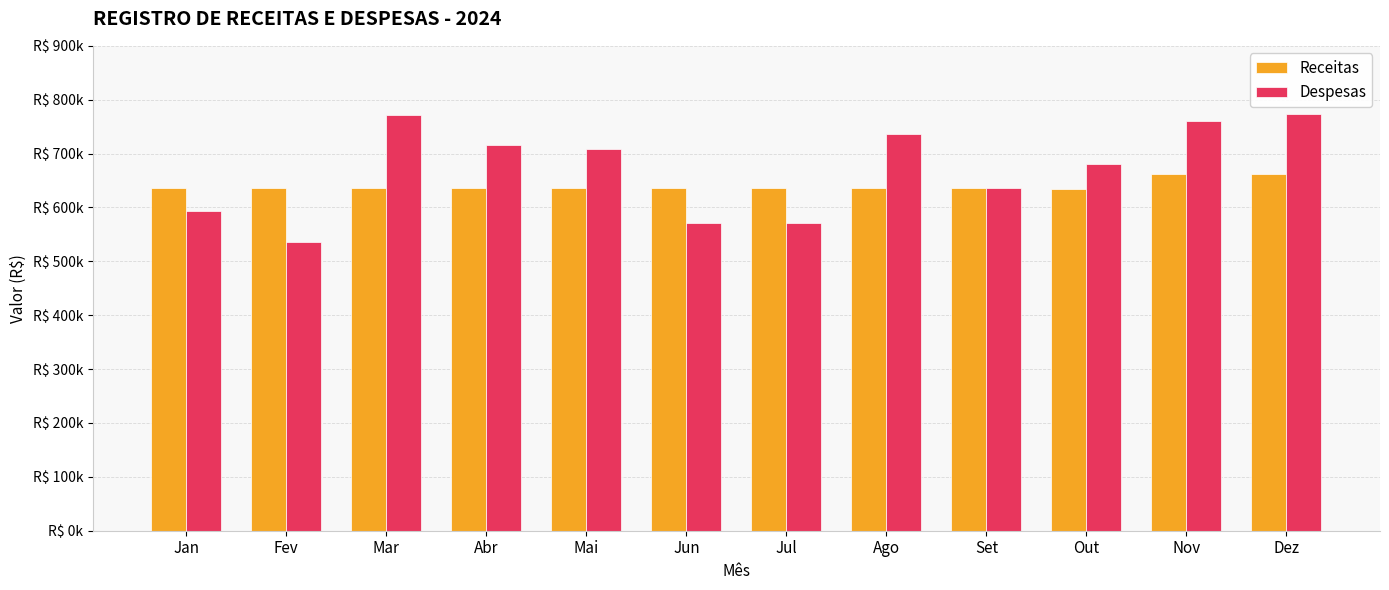

Rank the series by their average value, from lowest to highest.

Receitas, Despesas